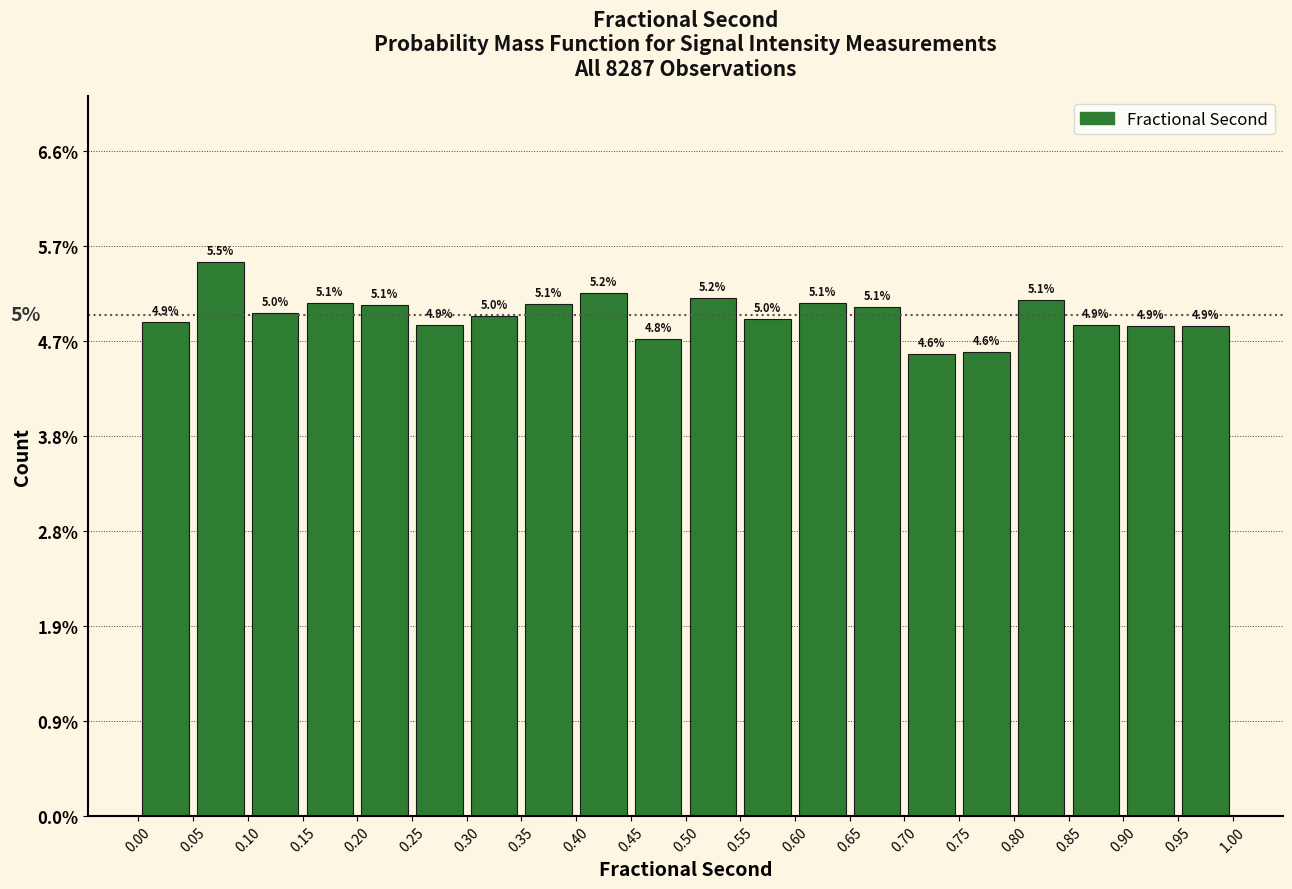

Which range on the x-axis has the tallest bar?

0.05 to 0.10